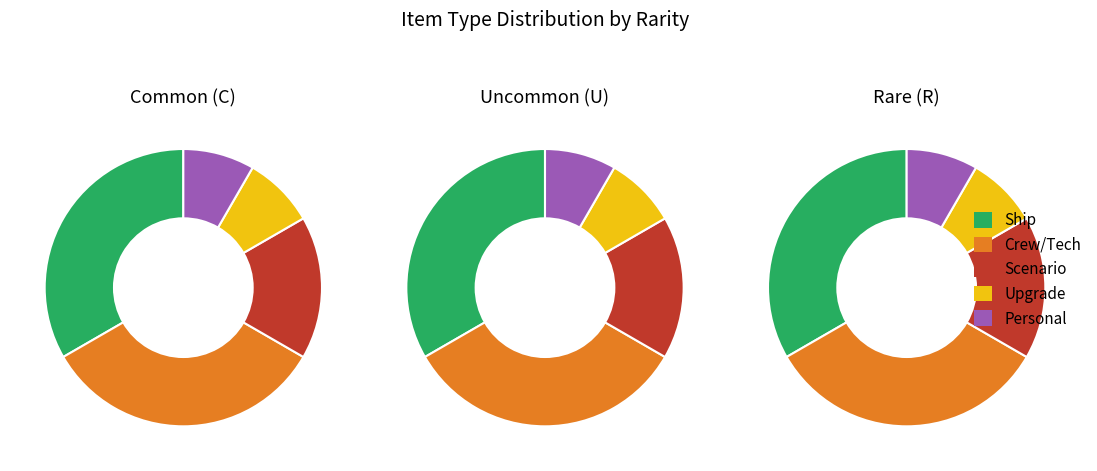

To the nearest percent, what is the average slice percentage?

20%